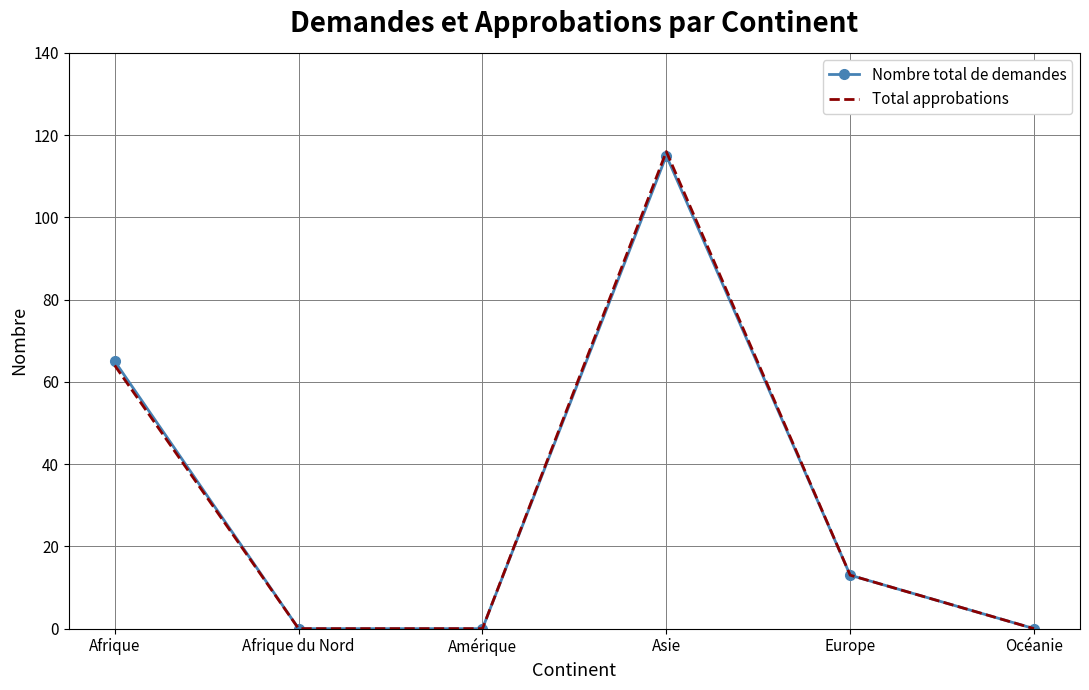

Which category has the highest value in the Total approbations series?

Asie